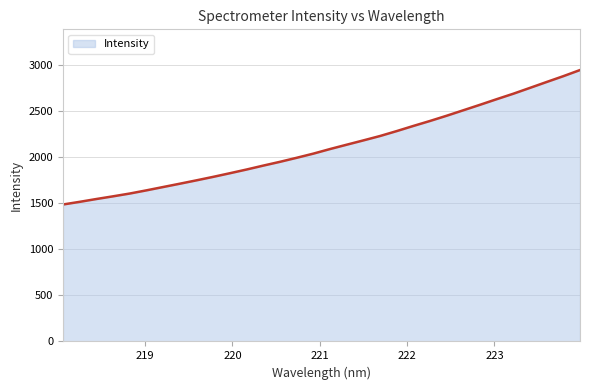

Reading left to right, list all the values displayed in this chart.

1487.7	1516.6	1547.2	1576.5	1606.8	1641.3	1677.5	1713.5	1750.3	1788.0	1827.4	1867.7	1910.2	1951.3	1995.0	2040.2	2090.0	2137.2	2183.9	2231.6	2285.1	2341.1	2395.3	2452.1	2511.5	2571.0	2631.8	2691.3	2754.8	2818.7	2881.9	2948.3